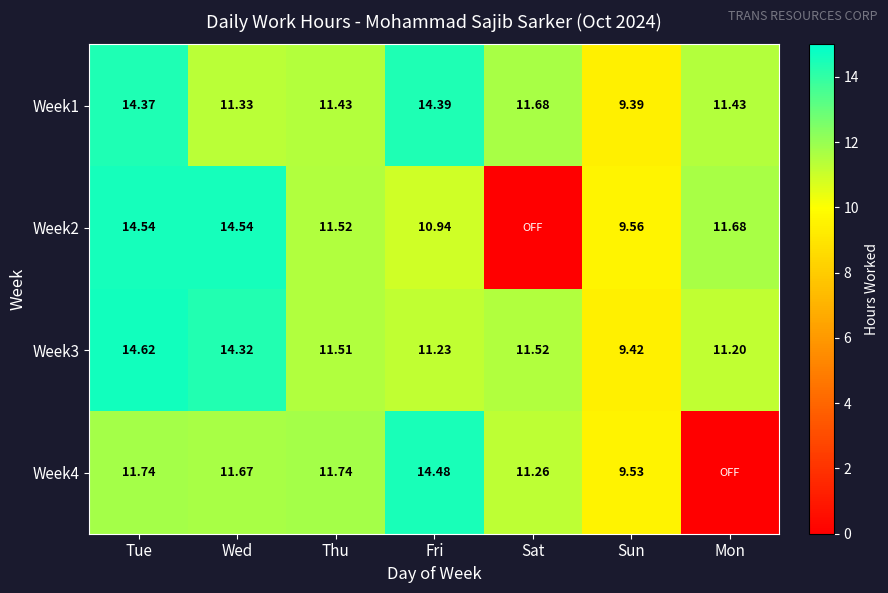

At how many categories does at least one series exceed 10?

6